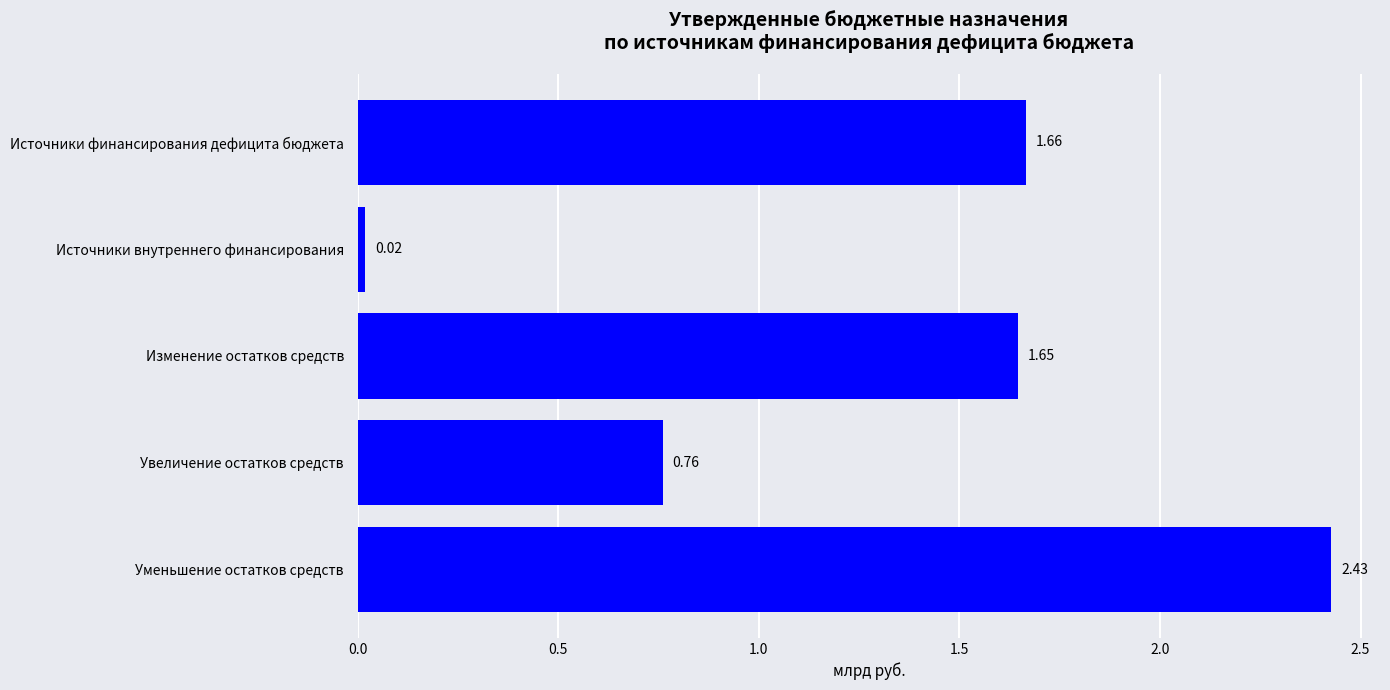

Rank the categories by value from highest to lowest.

Уменьшение остатков средств, Источники финансирования дефицита бюджета, Изменение остатков средств, Увеличение остатков средств, Источники внутреннего финансирования